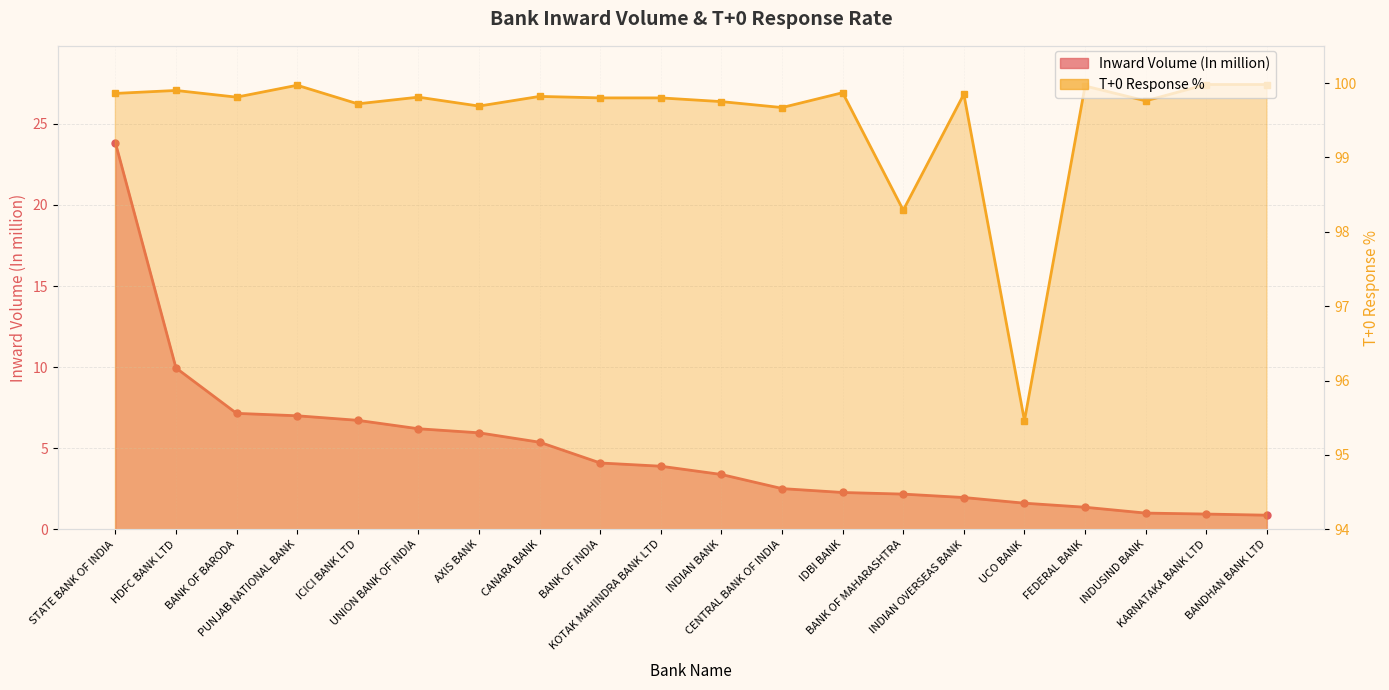

Between BANK OF BARODA and ICICI BANK LTD, which series saw the biggest shift?

Inward Volume (In million)